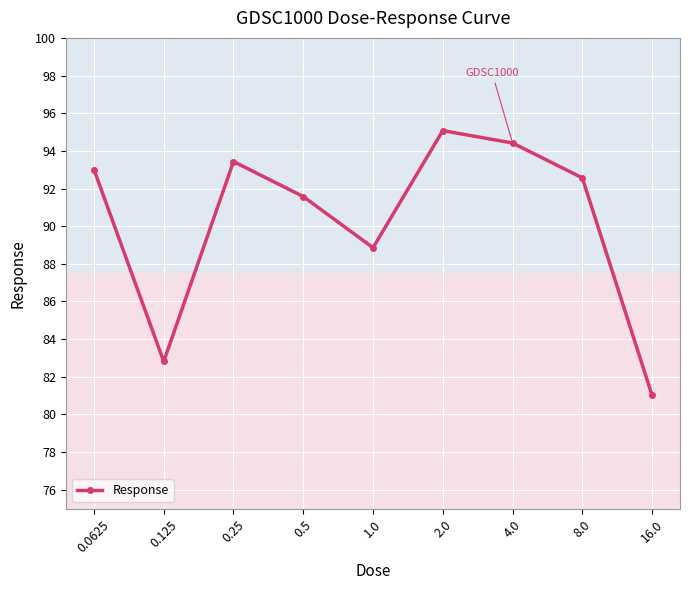

Count the number of data series in this chart.

1